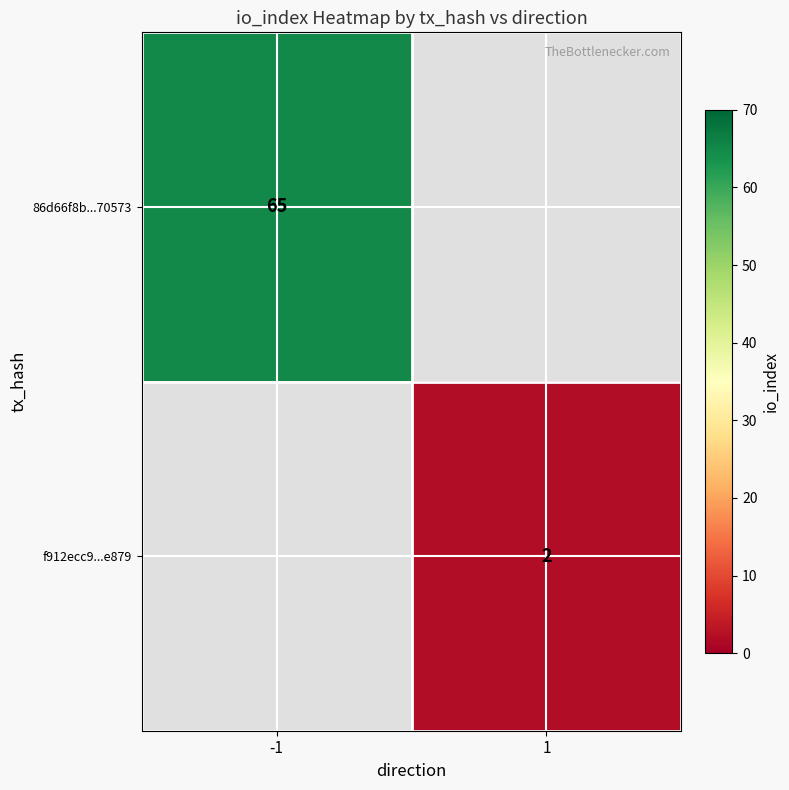

True or false: f912ecc9...e879 has a value of 1 at 1.

False